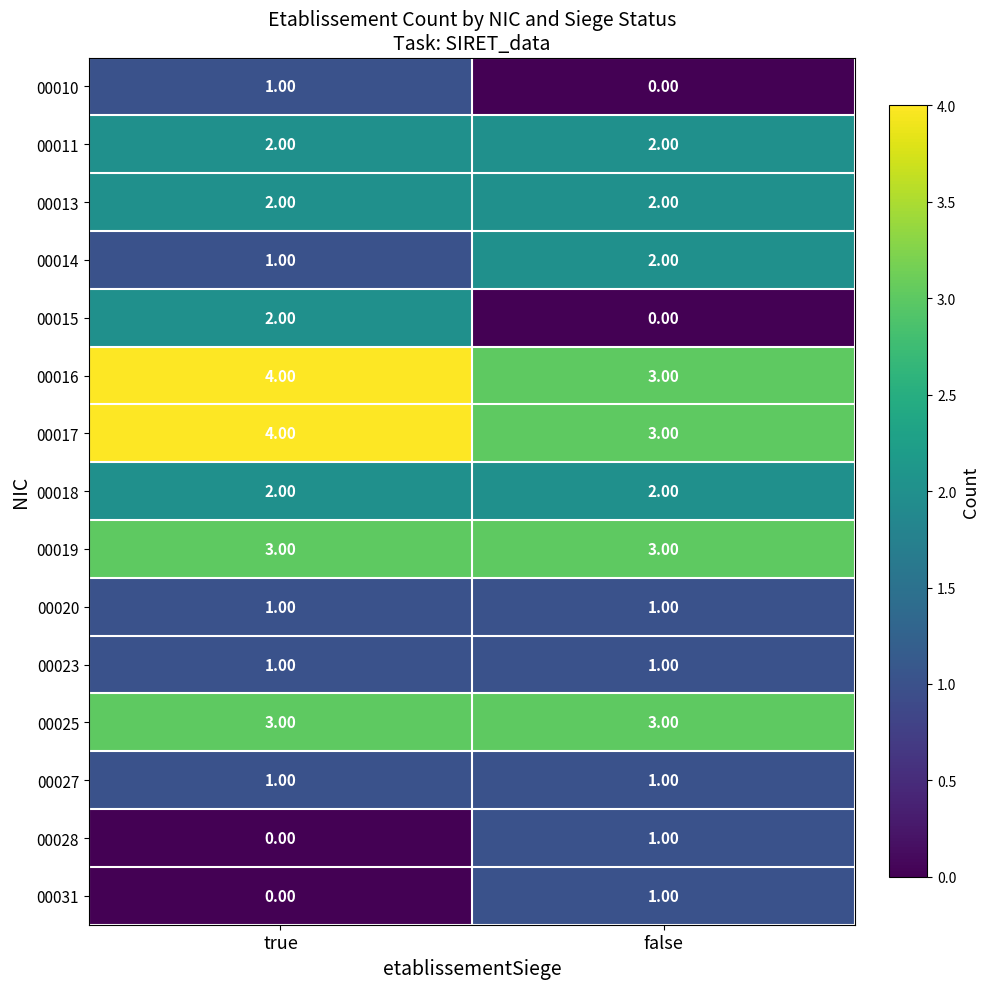

Which category has the lowest value in the 00017 series?

false